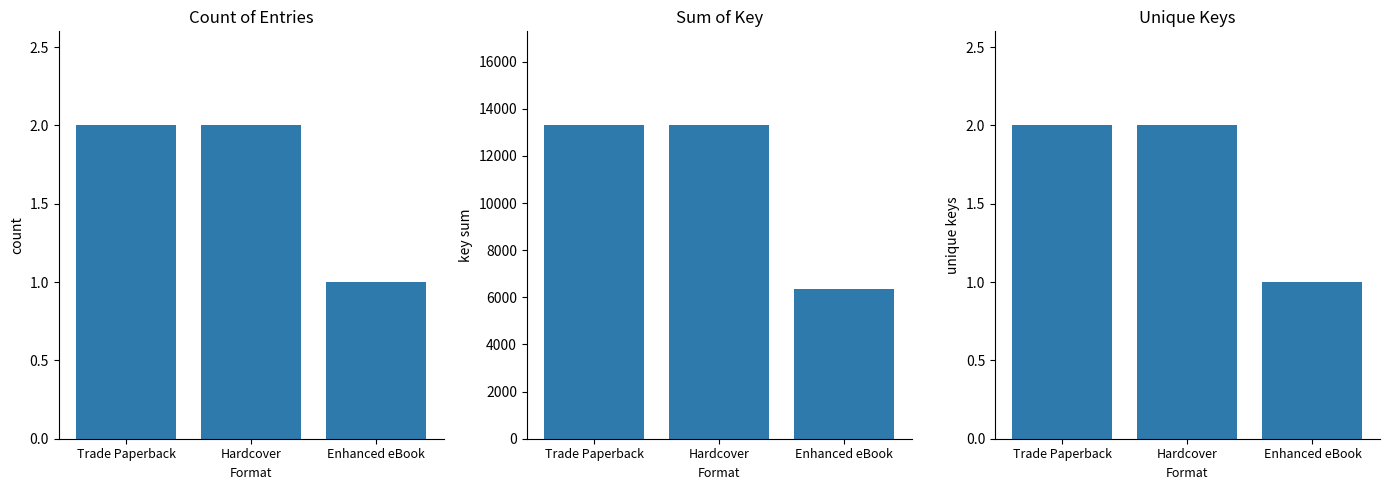

What is the difference between the highest and lowest values at Trade Paperback?

13296